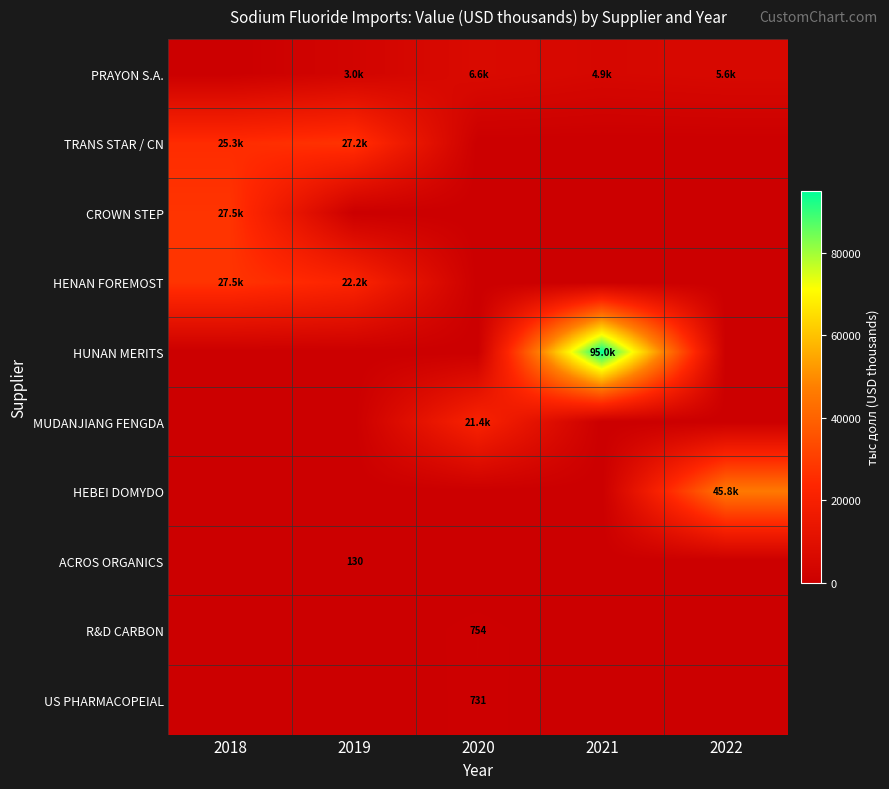

Which series has the largest total across all categories?

HUNAN MERITS